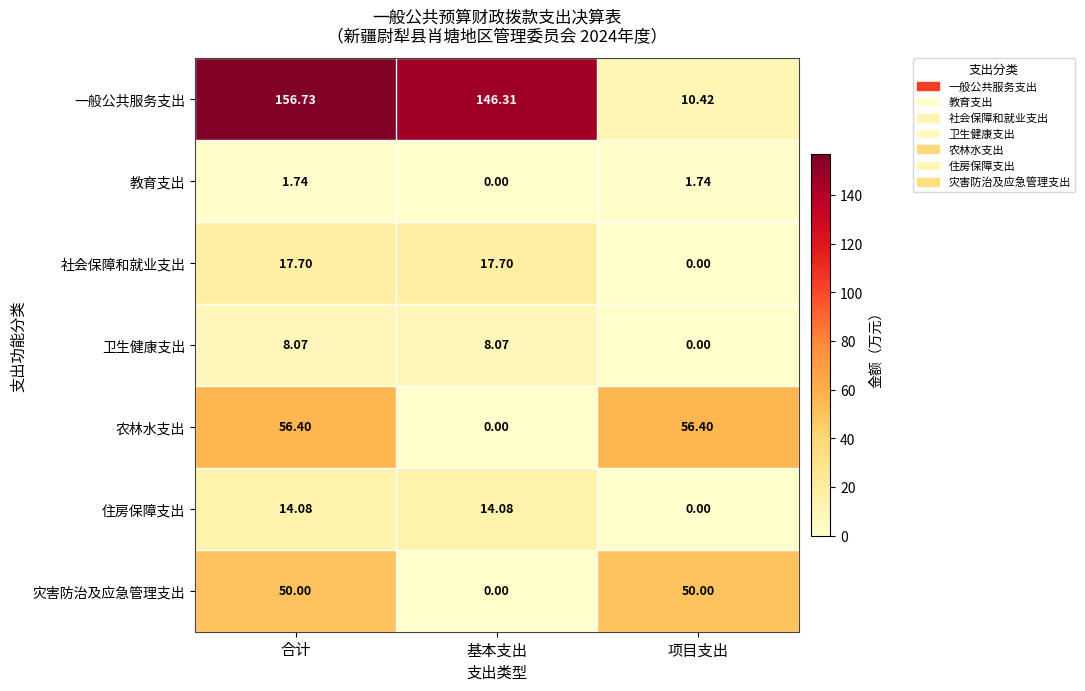

At which category is the sum across all series the highest?

合计